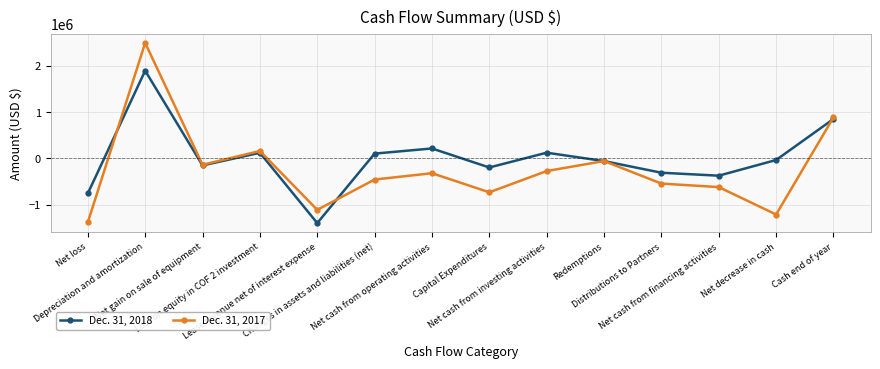

Does the chart display data point markers on the line(s)?

Yes